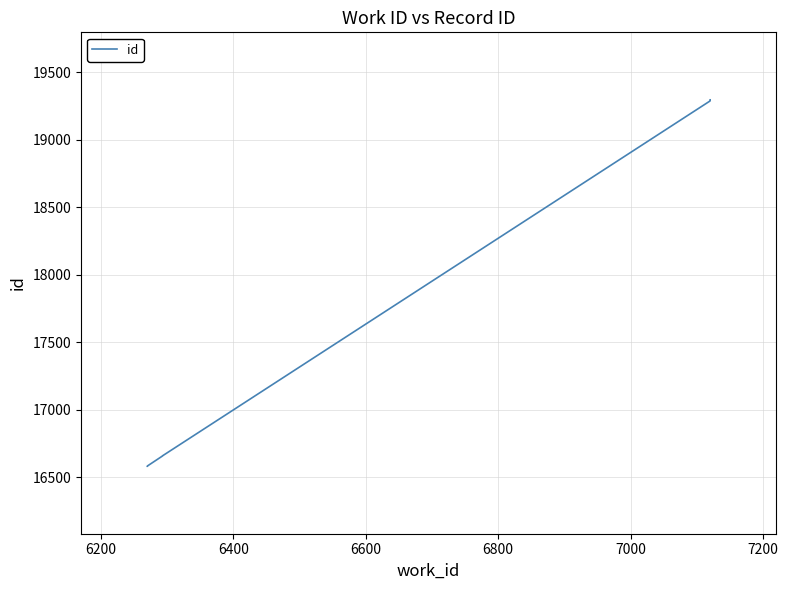

How many series are shown in this chart?

1